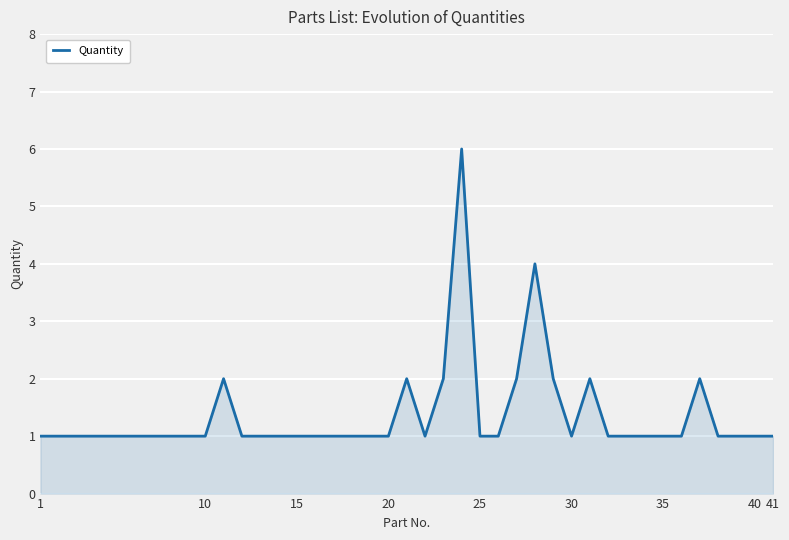

What is the difference between the maximum and minimum values?

5